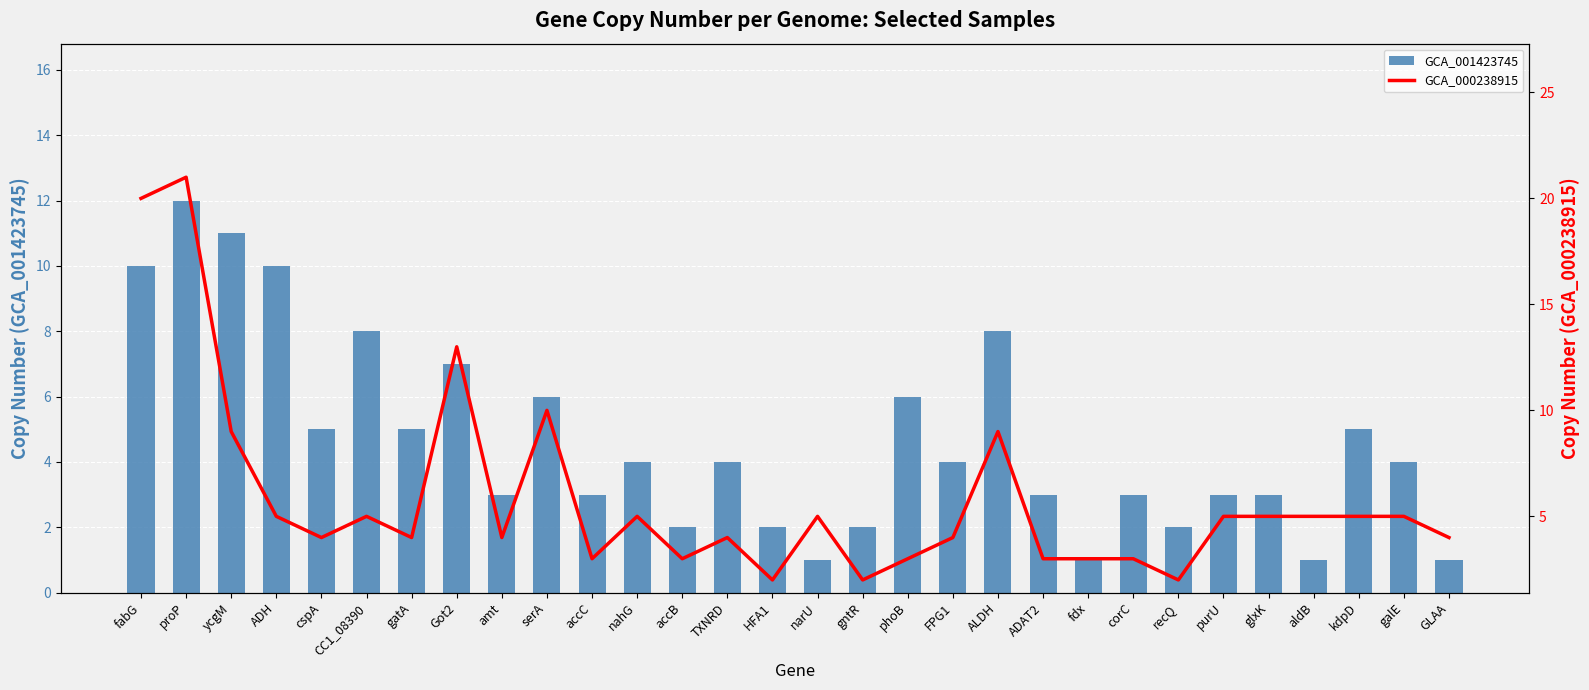

At which label is GCA_000238915 closest to 11?

serA